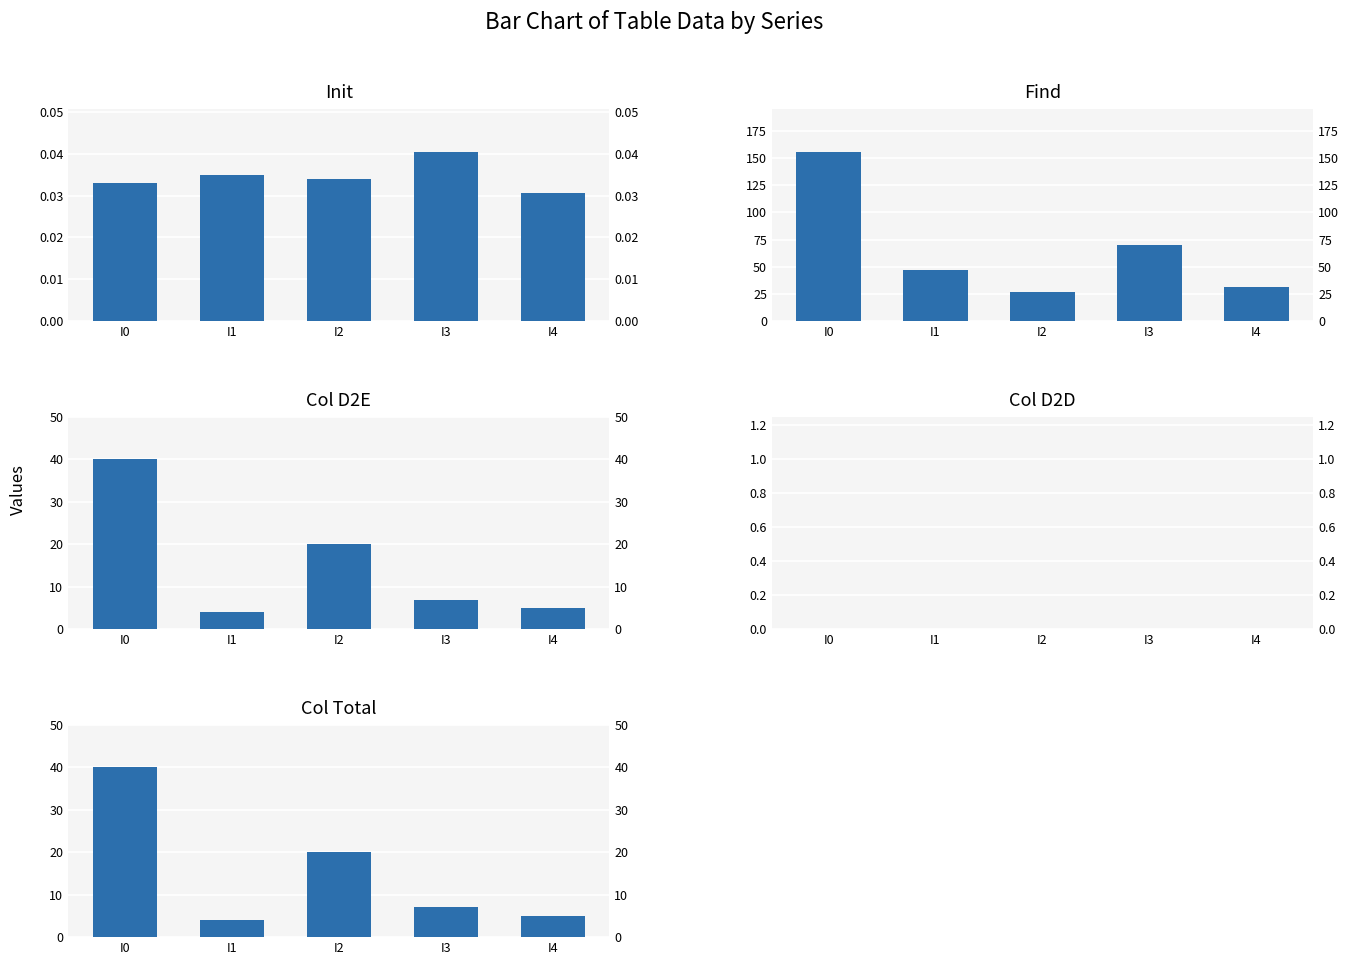

What is the value of the Col D2E bar at the 3rd from the left?

20.0